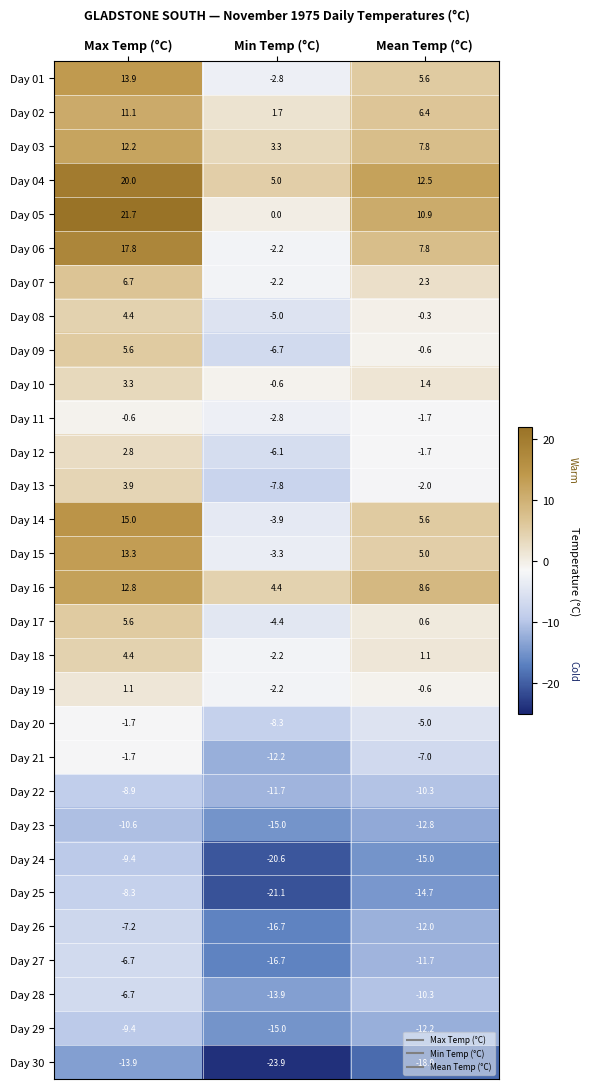

Is it true that Day 19 equals -1.0 at Min Temp (°C)?

False